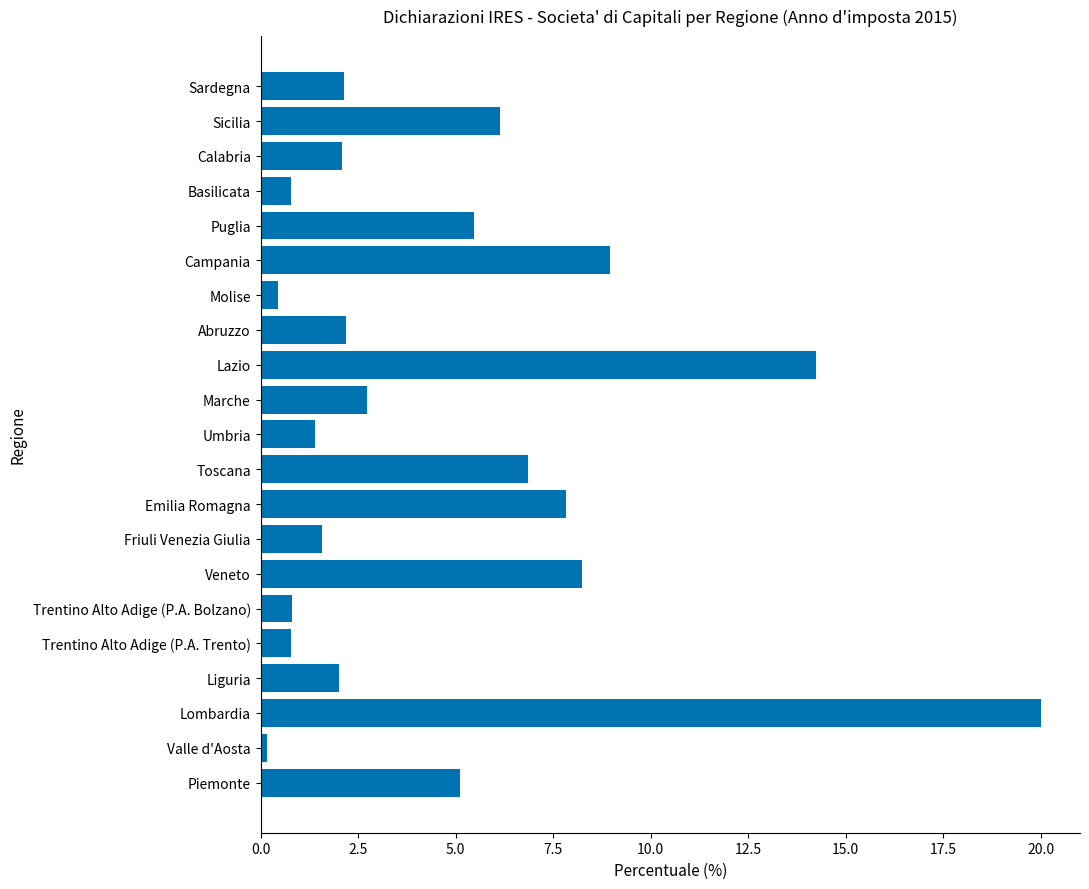

Approximately how many times larger is the value at Friuli Venezia Giulia compared to Marche?

0.6